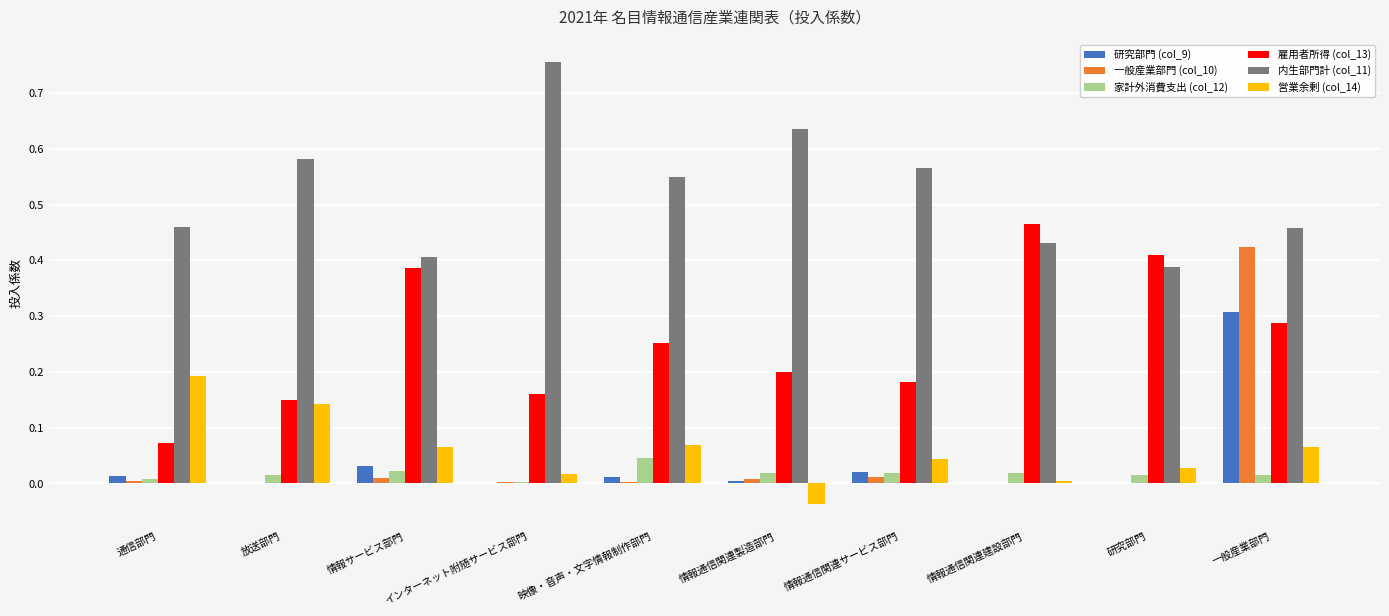

The value of 一般産業部門 (col_10) at インターネット附随サービス部門 is 0.0. True or false?

True